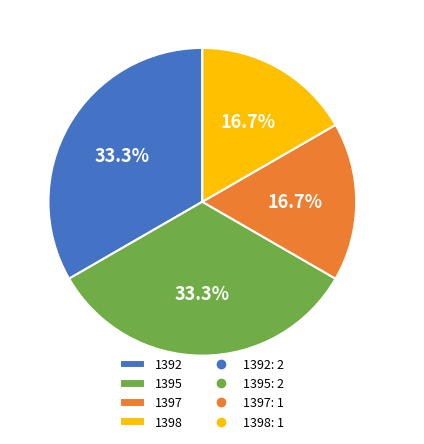

To the nearest percent, what is the difference between the largest and smallest slice percentages?

17%